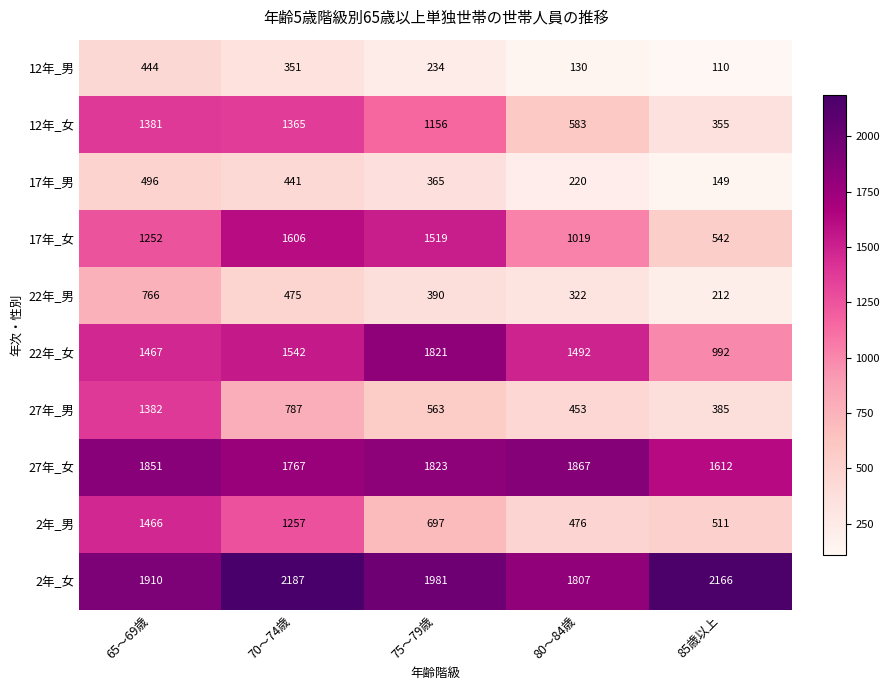

List the series in order of their peak value, lowest first.

12年_男, 17年_男, 22年_男, 12年_女, 27年_男, 2年_男, 17年_女, 22年_女, 27年_女, 2年_女